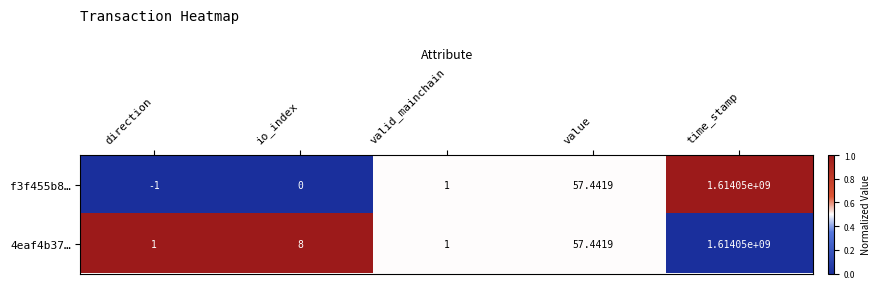

What is the total value across all series at valid_mainchain?

2.0